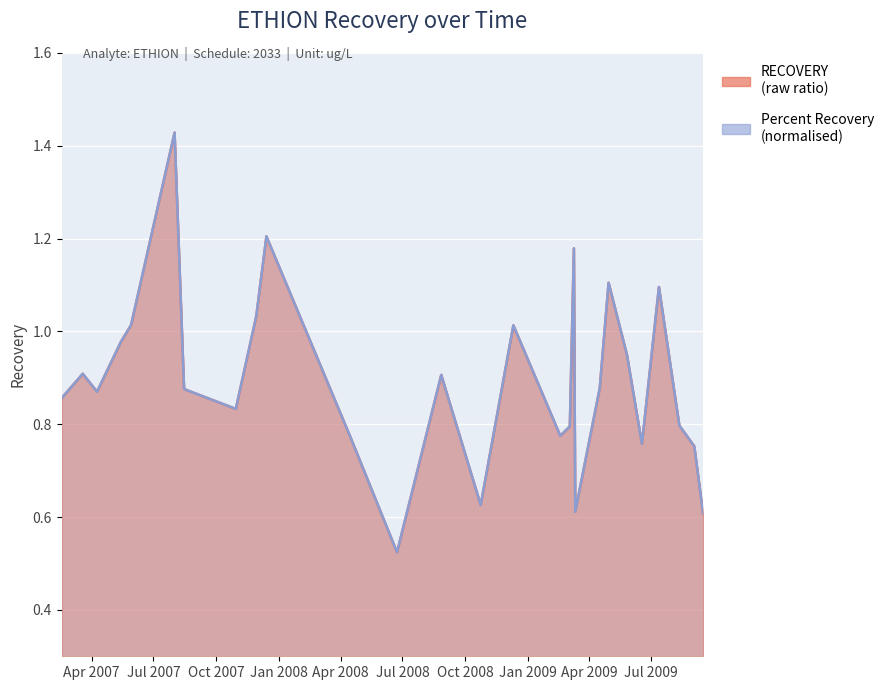

Reading left to right, list all the values displayed in this chart.

RECOVERY: 2007-02-16=0.9	2007-03-19=0.9	2007-04-09=0.9	2007-05-14=1.0	2007-05-29=1.0	2007-08-01=1.4	2007-08-15=0.9	2007-10-30=0.8	2007-11-29=1.0	2007-12-14=1.2	2008-04-15=0.8	2008-06-23=0.5	2008-08-27=0.9	2008-10-24=0.6	2008-12-11=1.0	2009-02-18=0.8	2009-03-04=0.8	2009-03-10=1.2	2009-03-12=0.6	2009-04-17=0.9	2009-04-30=1.1	2009-05-27=0.9	2009-06-18=0.8	2009-07-13=1.1	2009-08-12=0.8	2009-09-03=0.8	2009-09-16=0.6
Percent Recovery: 2007-02-16=0.9	2007-03-19=0.9	2007-04-09=0.9	2007-05-14=1.0	2007-05-29=1.0	2007-08-01=1.4	2007-08-15=0.9	2007-10-30=0.8	2007-11-29=1.0	2007-12-14=1.2	2008-04-15=0.8	2008-06-23=0.5	2008-08-27=0.9	2008-10-24=0.6	2008-12-11=1.0	2009-02-18=0.8	2009-03-04=0.8	2009-03-10=1.2	2009-03-12=0.6	2009-04-17=0.9	2009-04-30=1.1	2009-05-27=0.9	2009-06-18=0.8	2009-07-13=1.1	2009-08-12=0.8	2009-09-03=0.8	2009-09-16=0.6